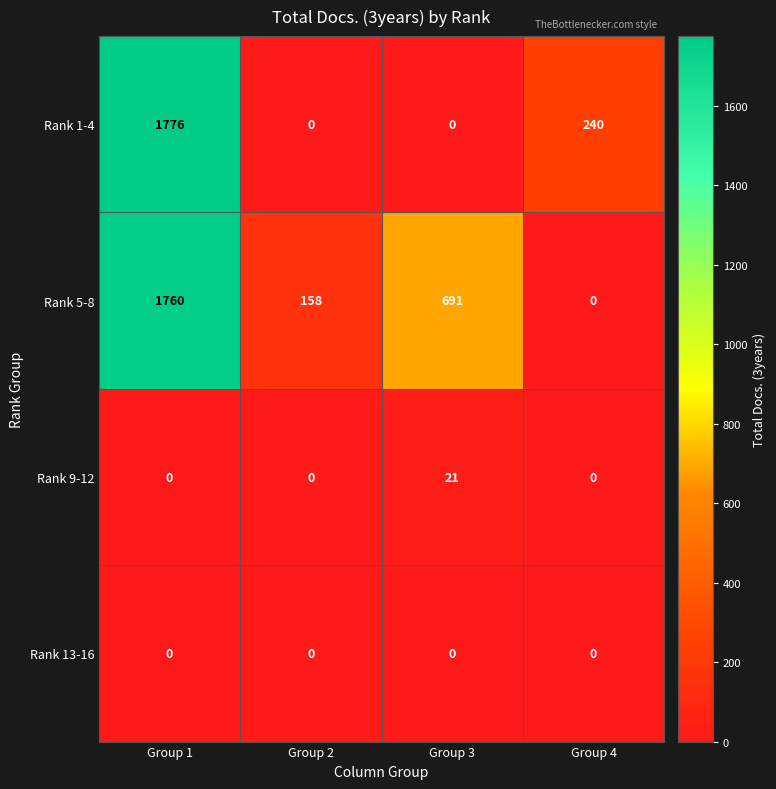

Where does the Rank 5-8 series first go above 691?

Group 1